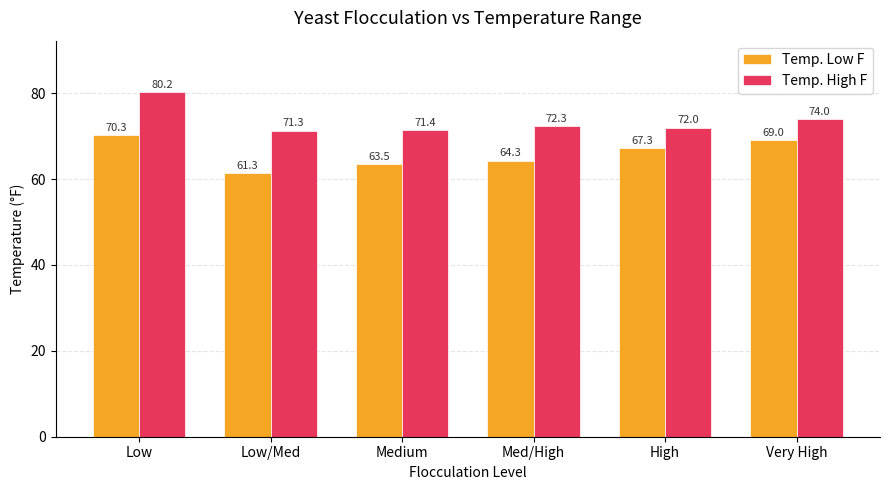

List the labels in order of Temp. Low F value, largest first.

Low, Very High, High, Med/High, Medium, Low/Med